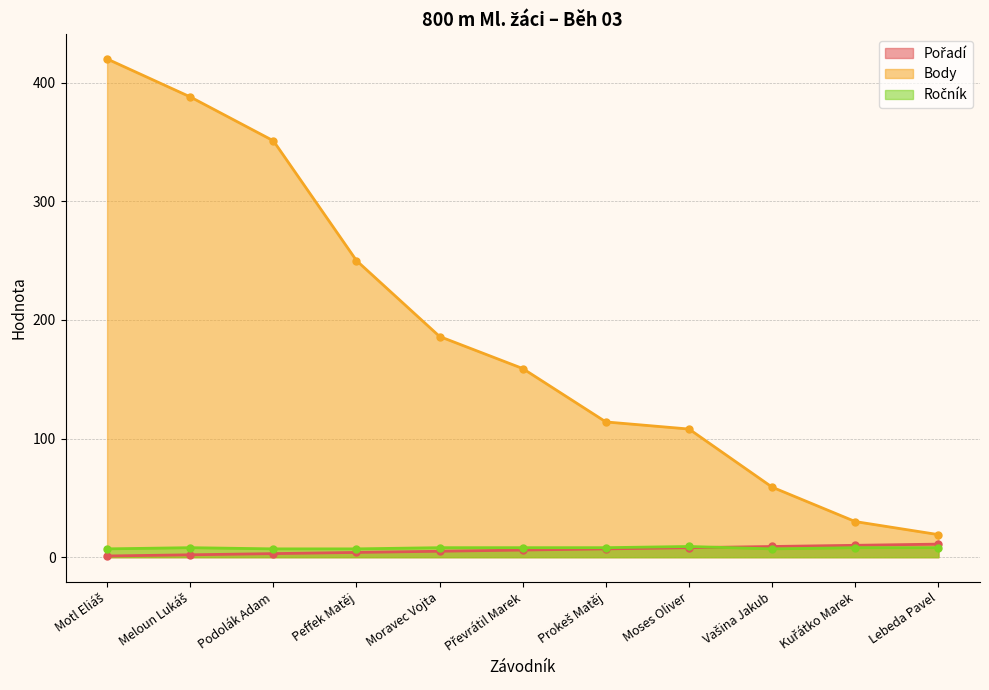

Which series has the largest range (max minus min)?

Body